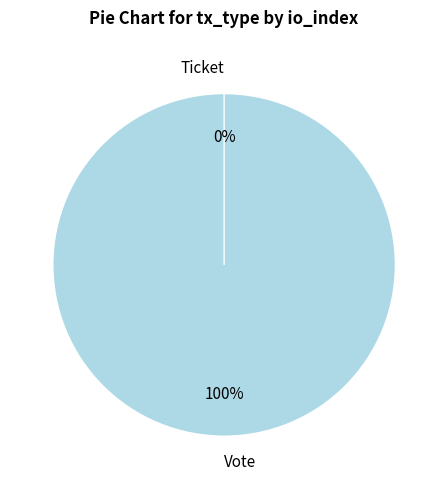

Is Vote the majority of the pie?

Yes